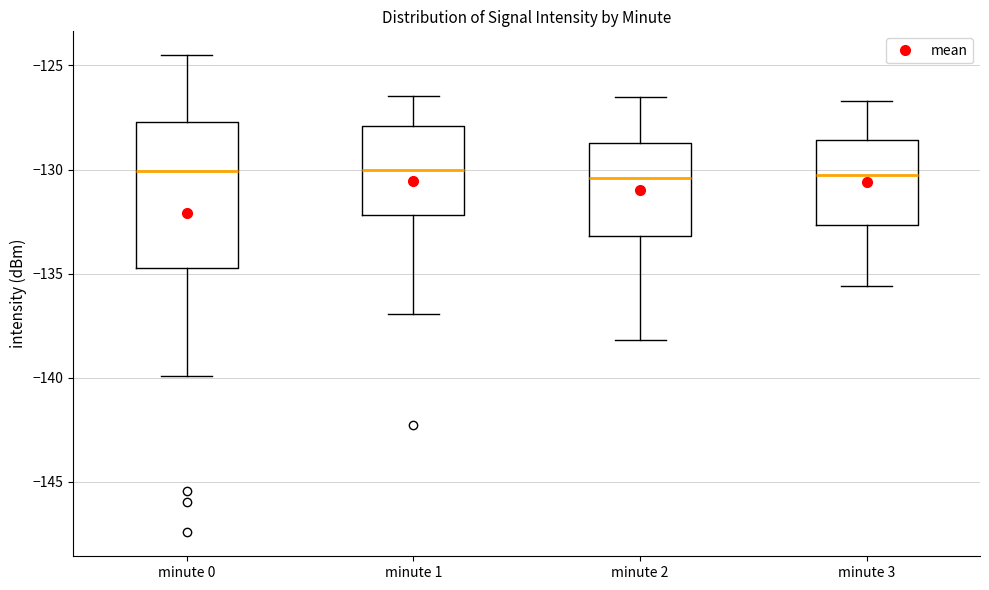

Where is the upper edge of the box for minute 0 on the y-axis? The values are not printed on the chart, so give them approximately, as read against the axis.

-127.5